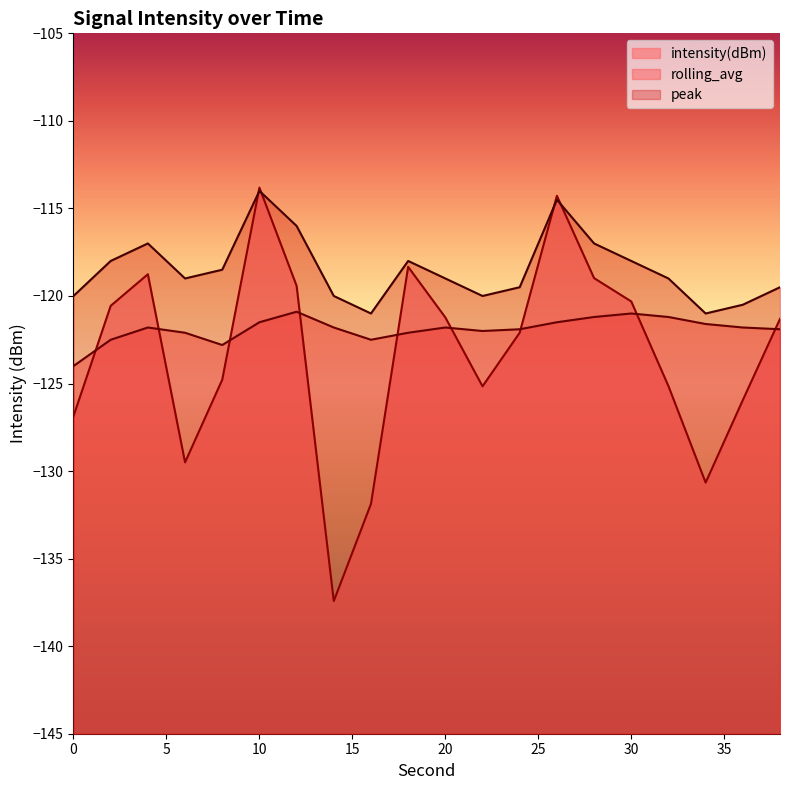

Rank the series at 34 from lowest to highest value.

intensity(dBm), rolling_avg, peak